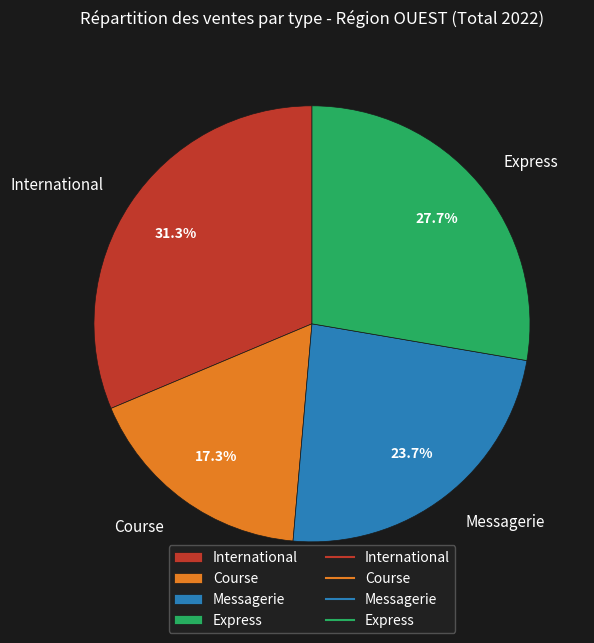

Between Express and Messagerie, which is larger?

Express